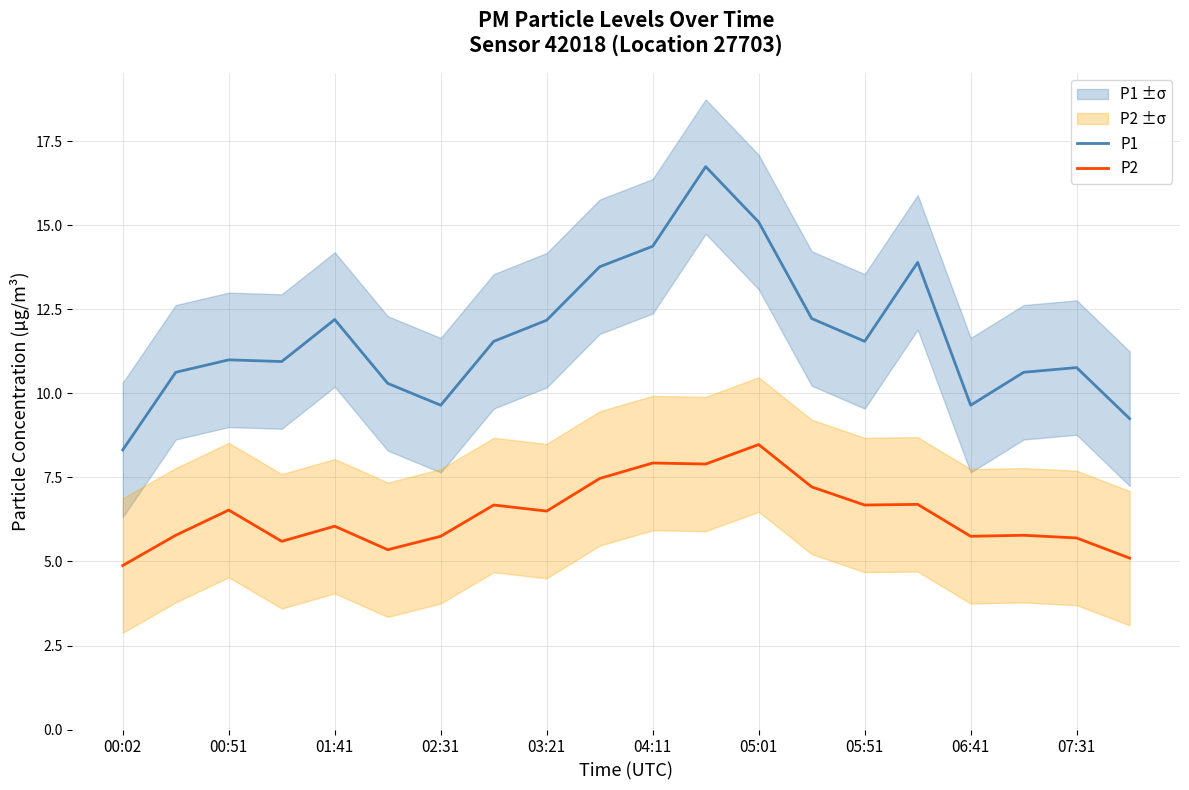

True or false: P1 and P2 cross at least once.

False